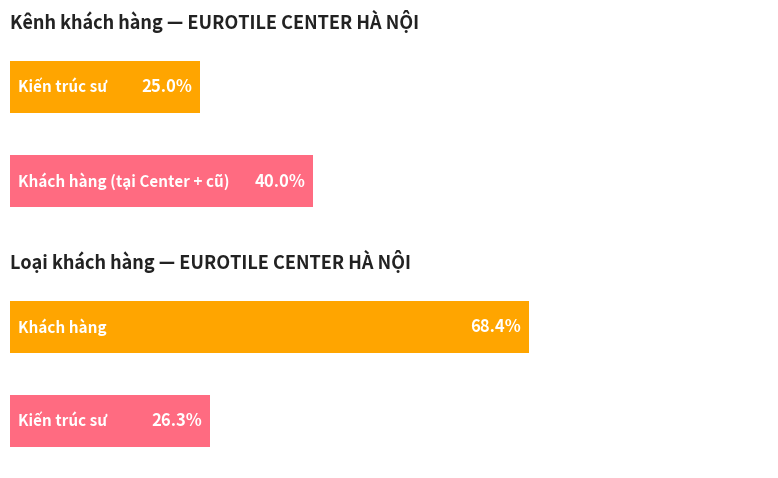

The value of Kiến trúc sư at ĐẠI LÝ is 2. True or false?

False